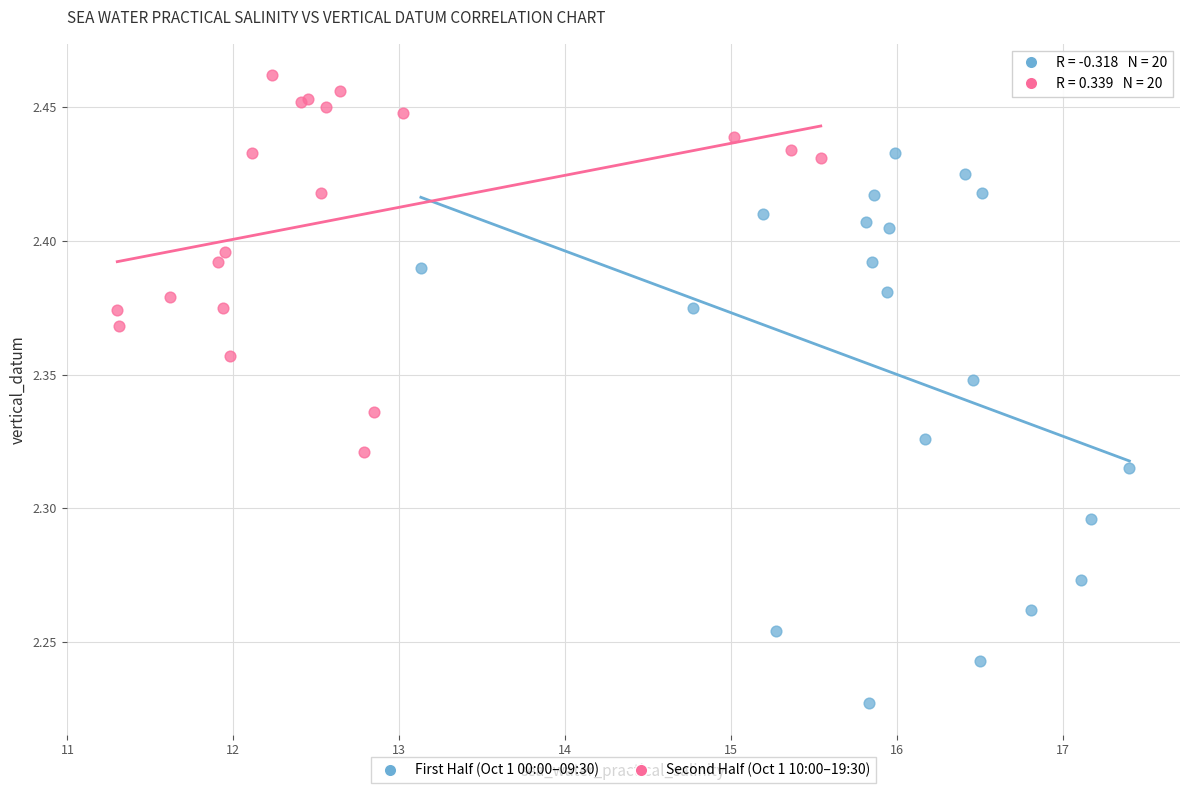

Which series reaches the maximum Y coordinate?

Second Half (Oct 1 10:00–19:30)